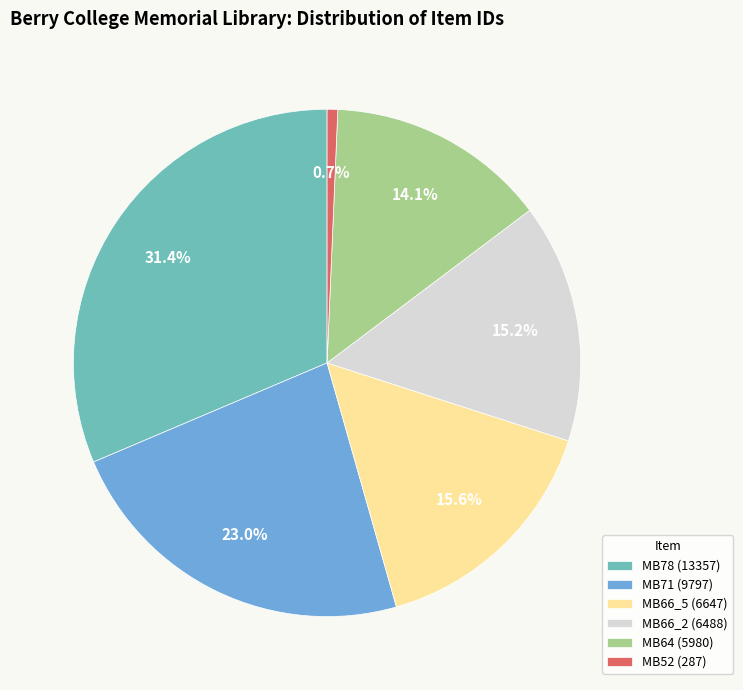

Count the number of slices in the pie.

6